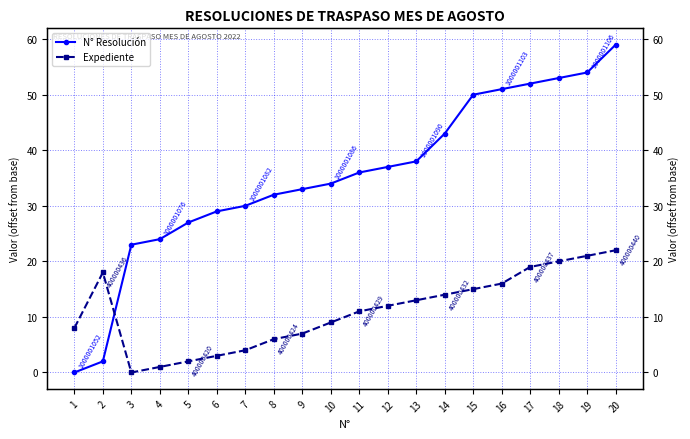

Rank the series at 6 from highest to lowest value.

N° Resolución, Expediente